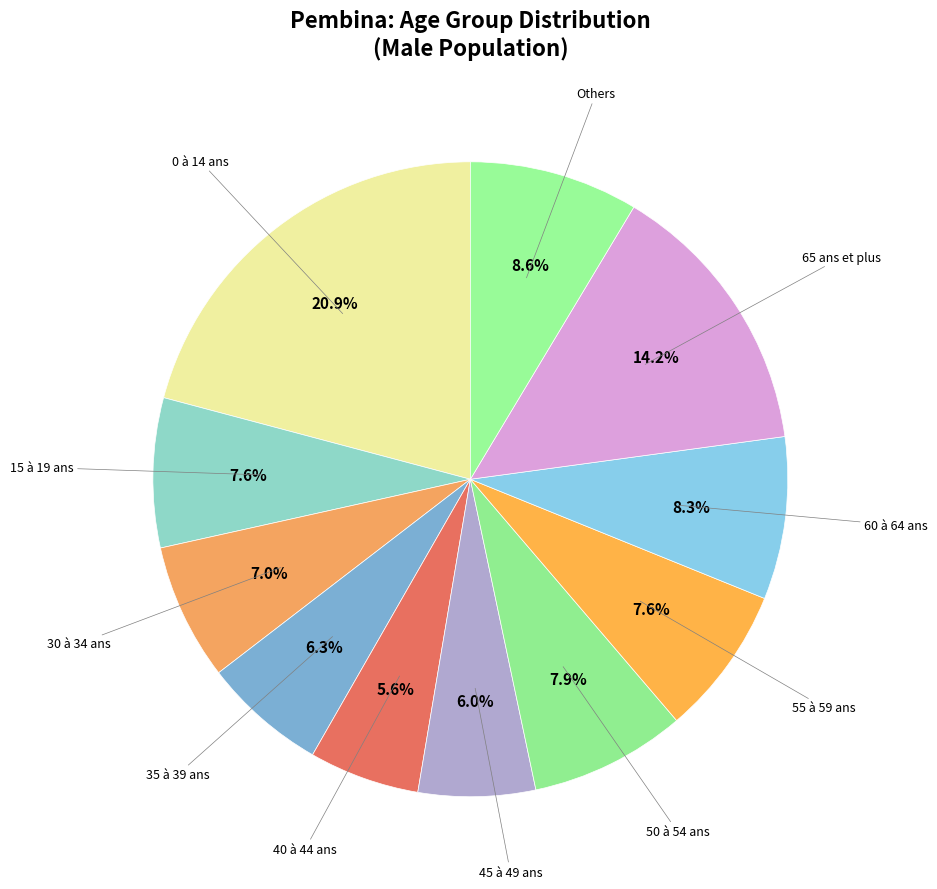

Which category has the biggest portion of the pie?

0 à 14 ans